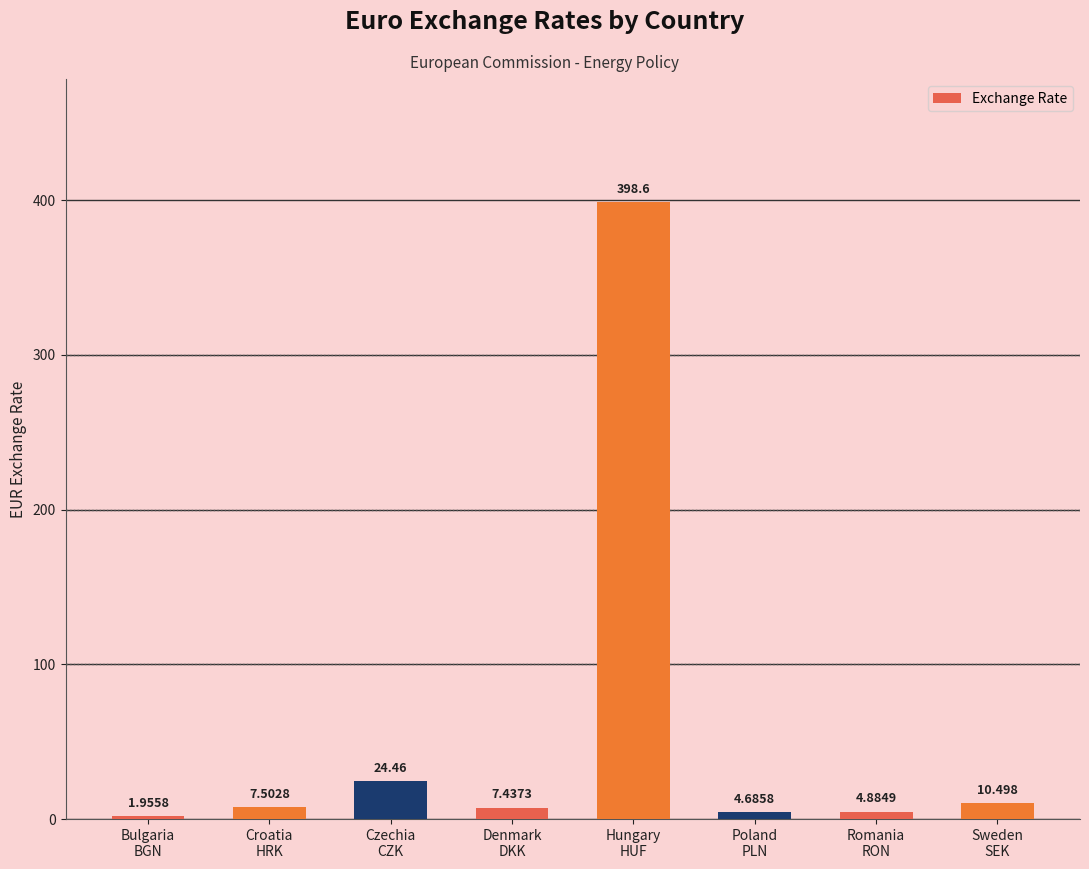

How many data points does each series have?

8